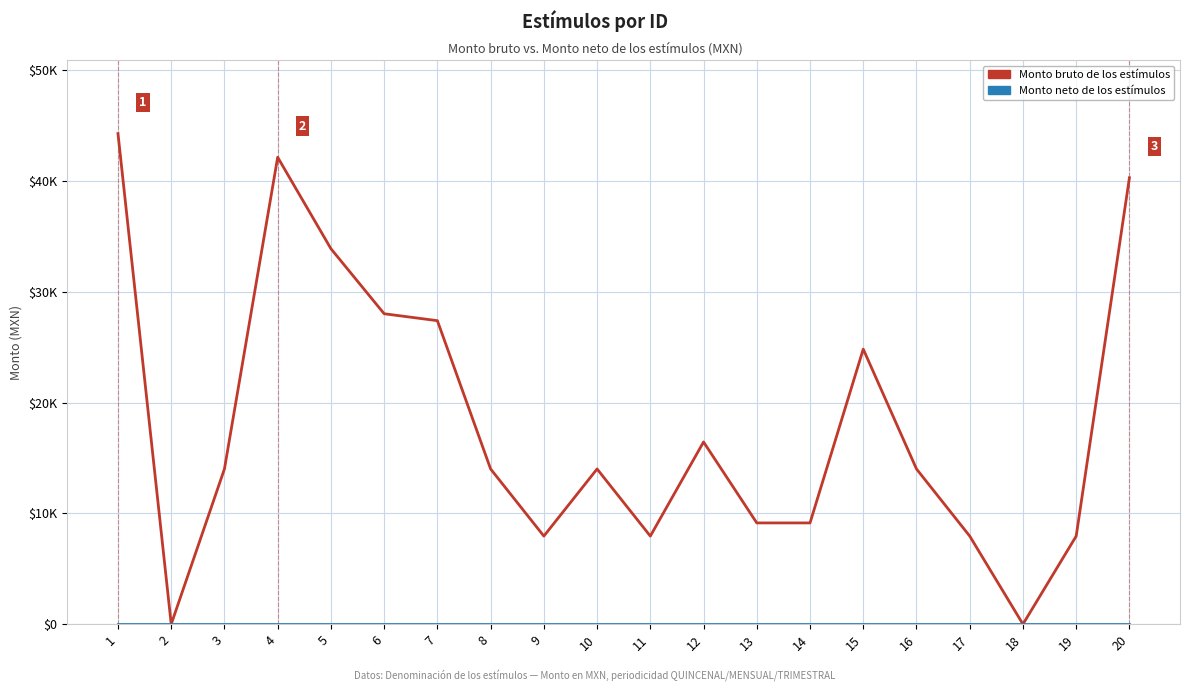

At which label does Monto bruto de los estímulos reach its peak?

1